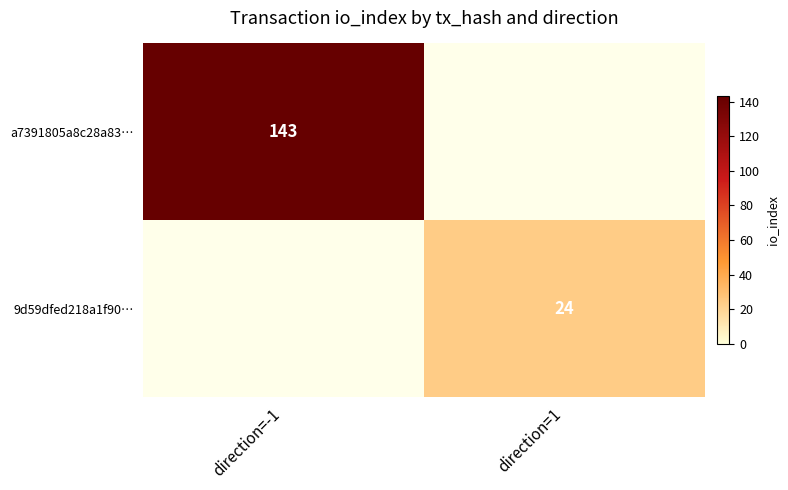

Is it true that 9d59dfed218a1f90… equals 10 at direction=1?

False